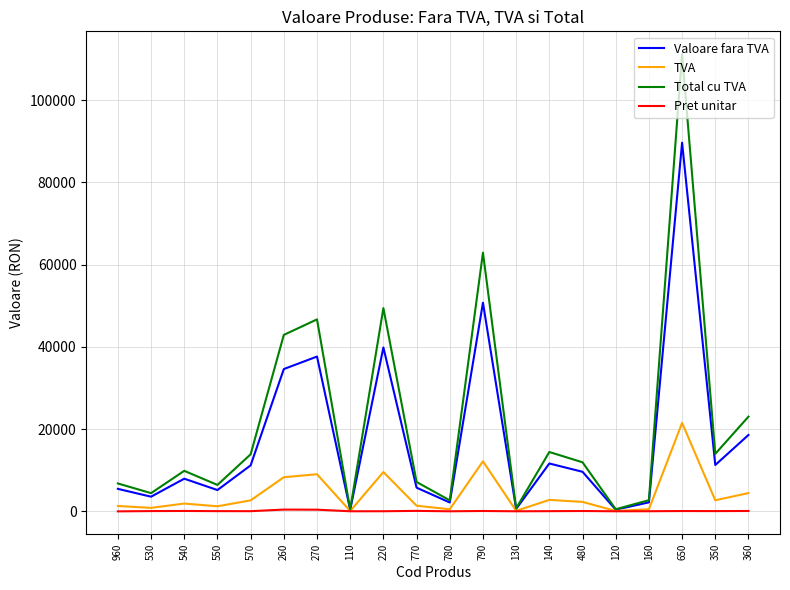

Which series changed the most between 790 and 350?

Total cu TVA